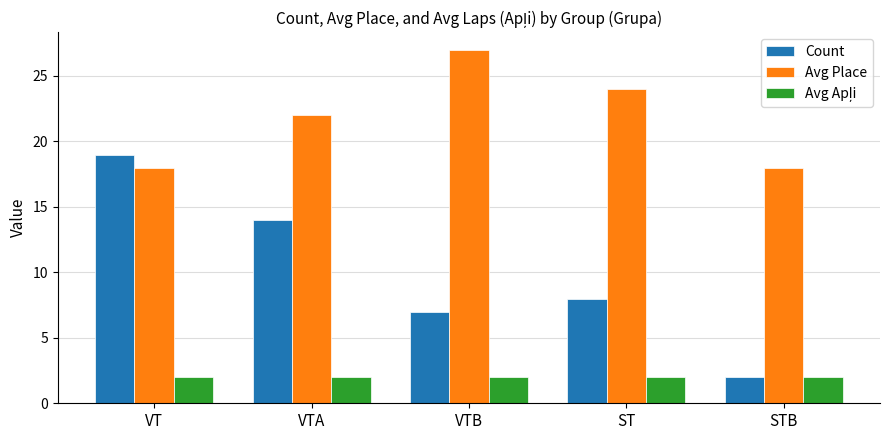

Which label corresponds to the largest value in the chart?

VTB